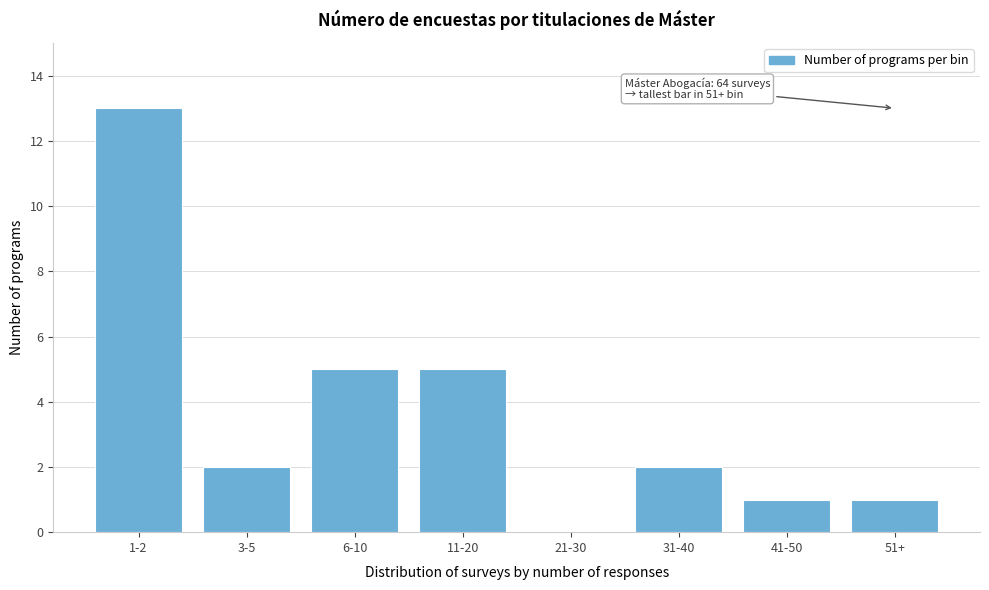

Reading left to right, what are all the values shown in this chart?

1-2=13	3-5=2	6-10=5	11-20=5	21-30=0	31-40=2	41-50=1	51+=1